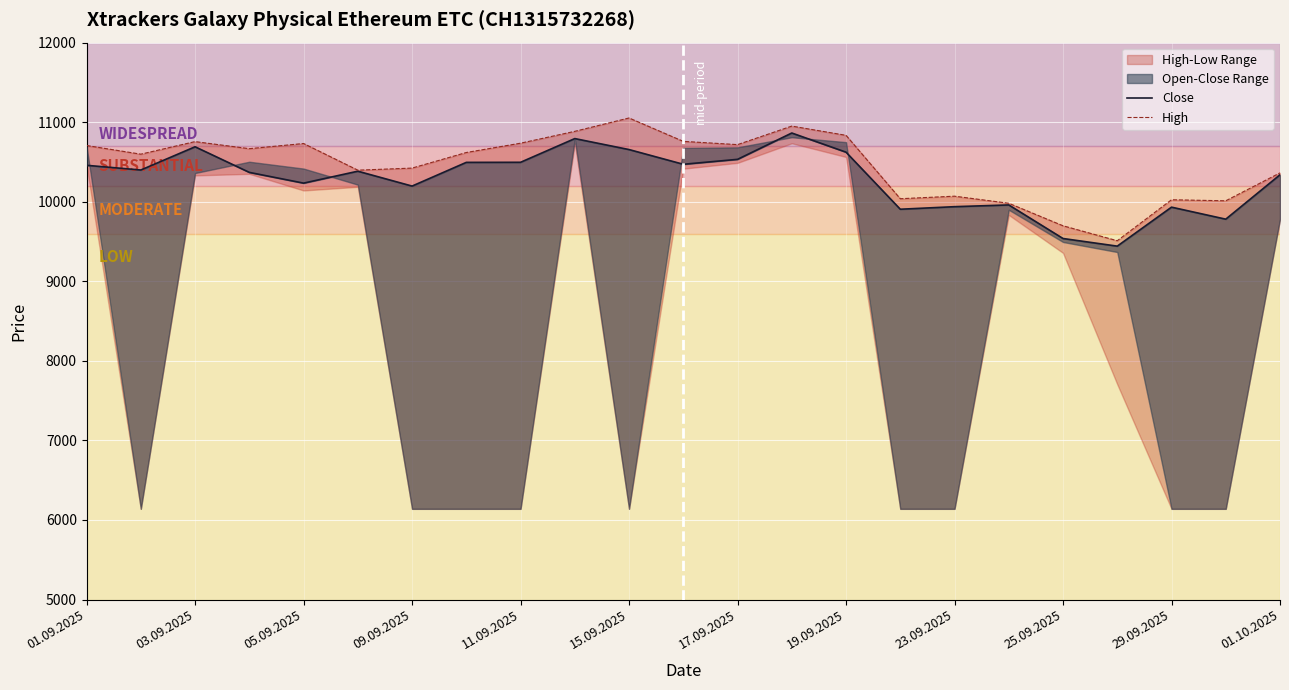

How many data points does each series have?

23